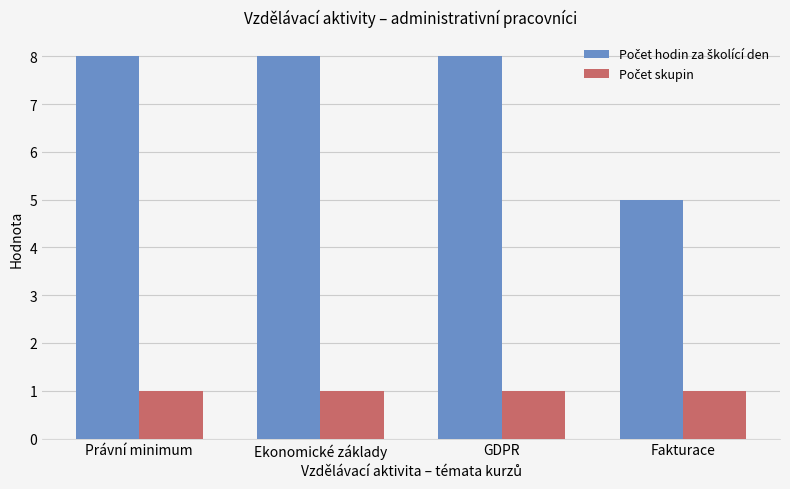

What is the difference between the highest and lowest values at Právní minimum?

7